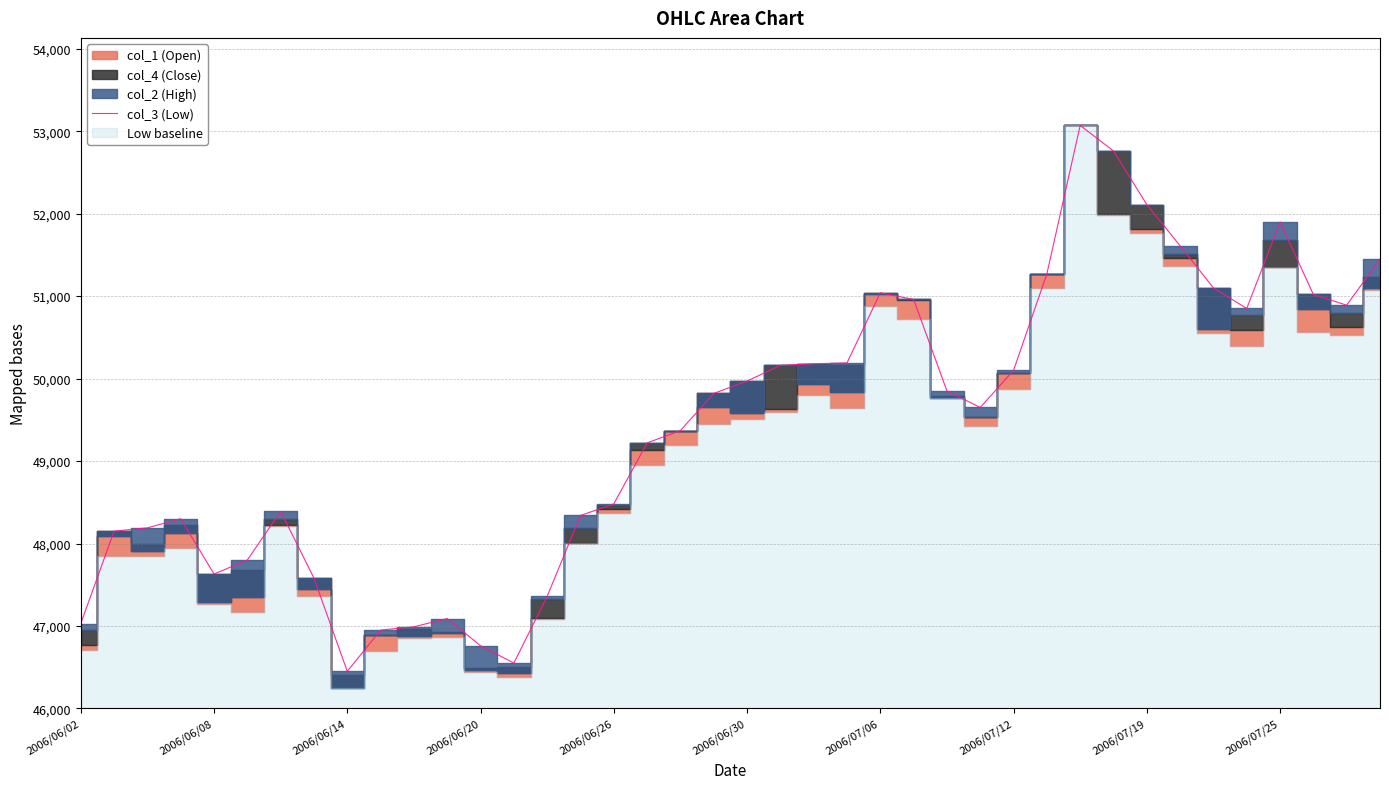

True or false: the data shows 79746 at 2006/06/30.

False